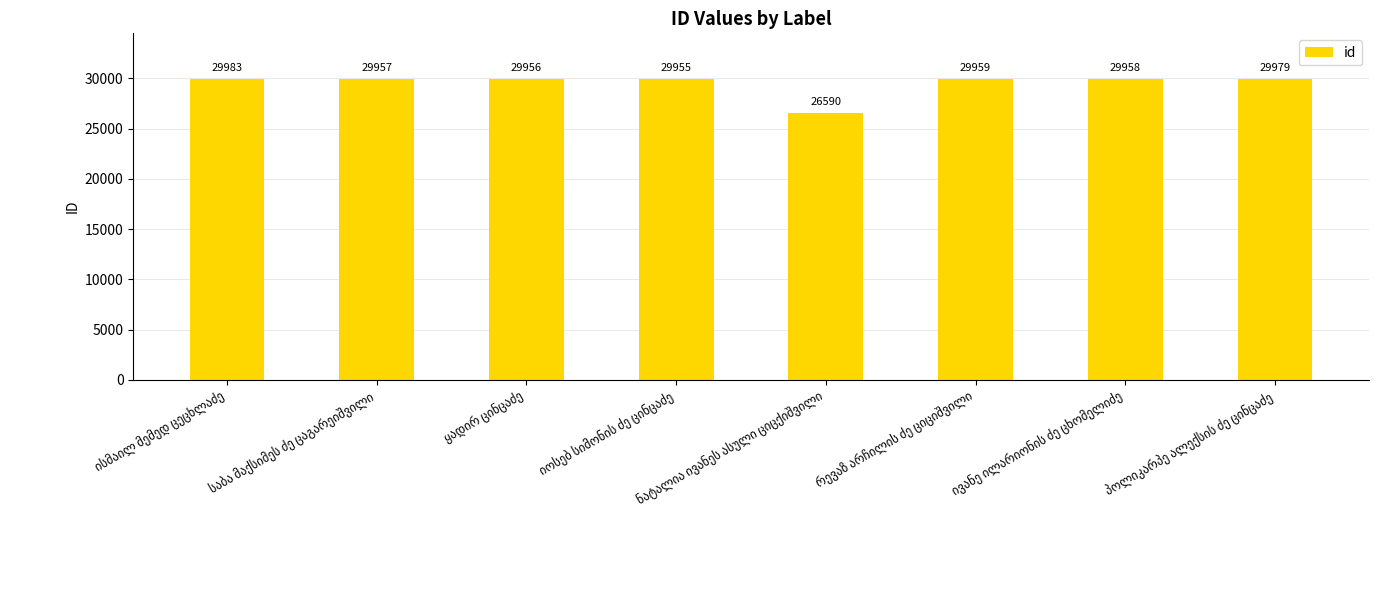

Reading left to right, transcribe all the data shown in this chart.

29983	29957	29956	29955	26590	29959	29958	29979